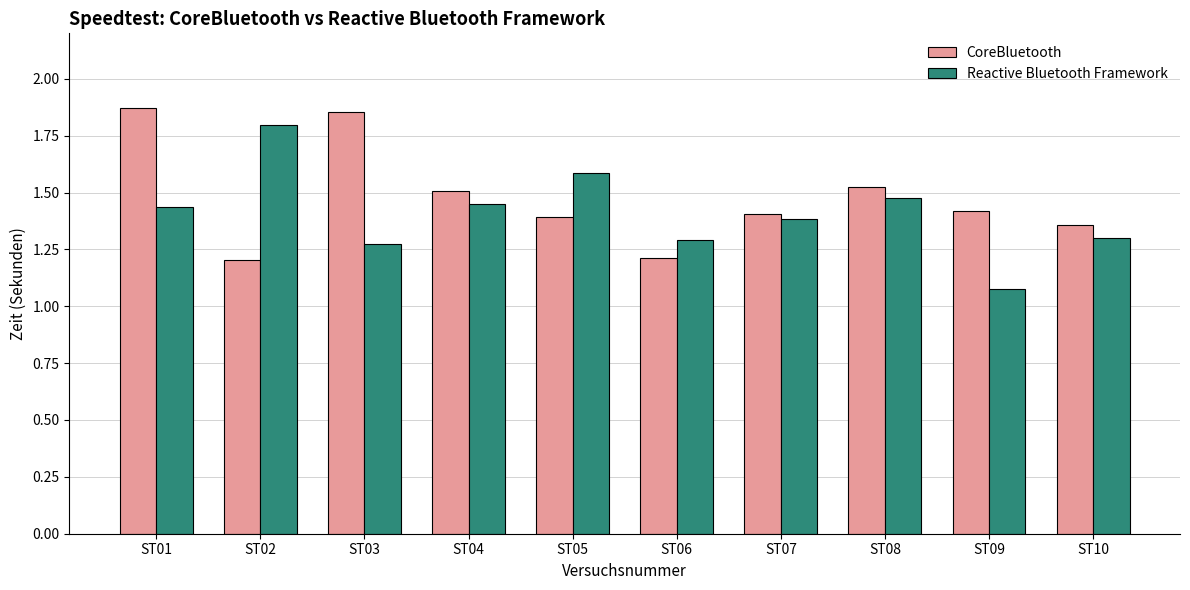

Count the Reactive Bluetooth Framework values in the range 1 to 2.

10